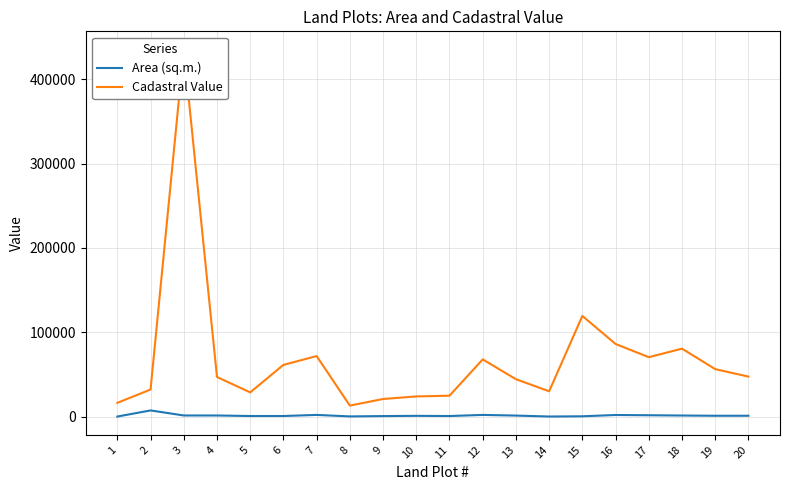

What is the total value across all series at 16?

87998.0